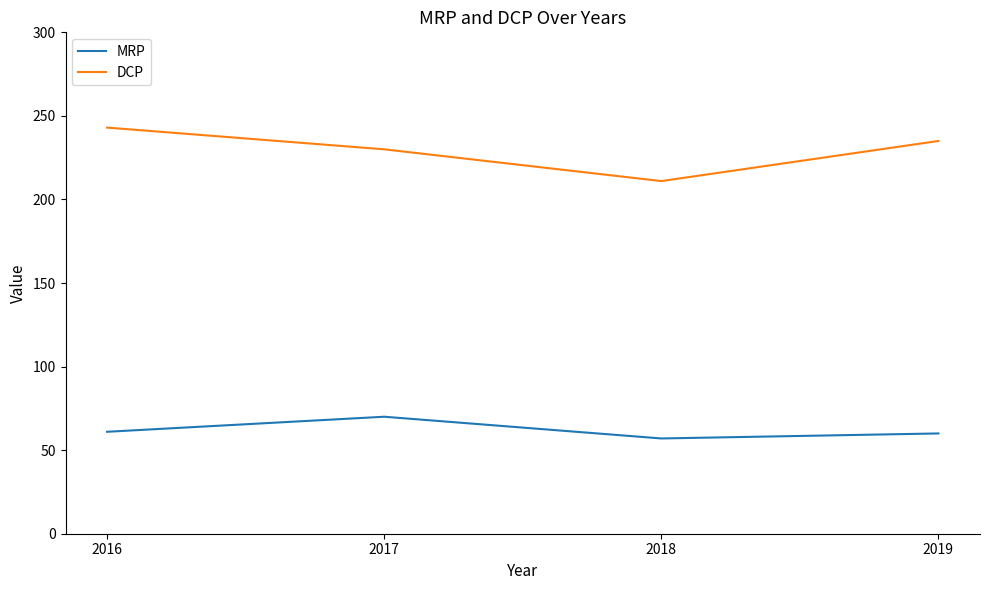

At how many categories does at least one series exceed 237?

1